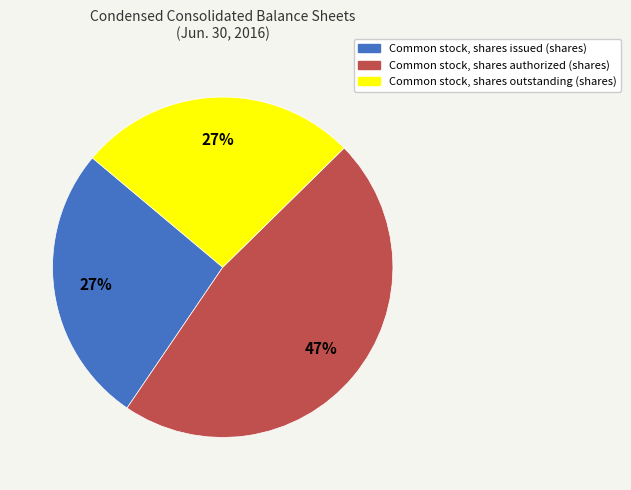

To the nearest percent, what is the difference between the Common stock, shares authorized (shares) and Common stock, shares issued (shares) slice percentages?

20%